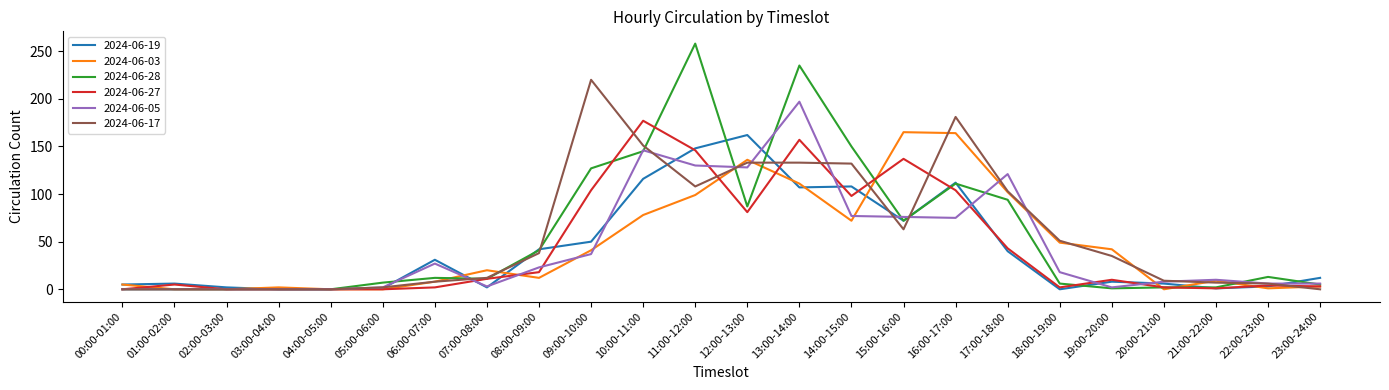

Count the number of categories in the chart.

24